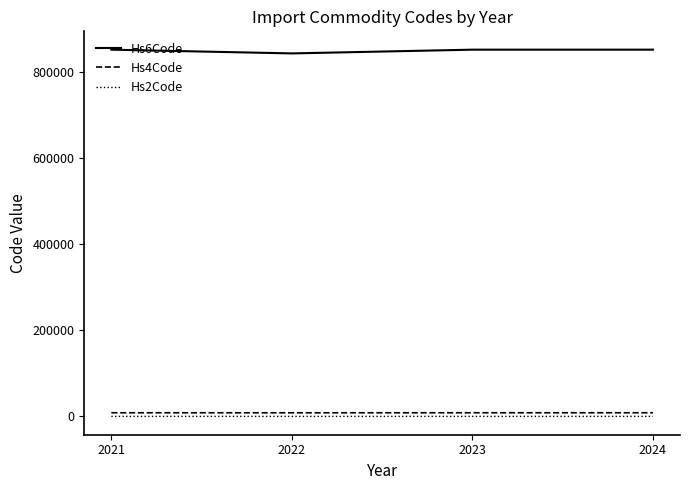

How many lines are shown in the chart?

3